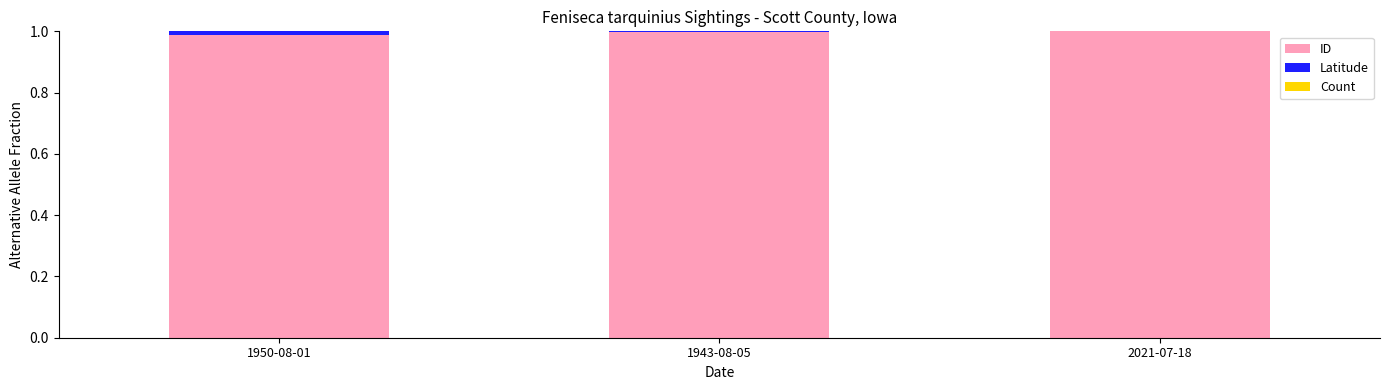

What is the sum of all ID values?

3.0